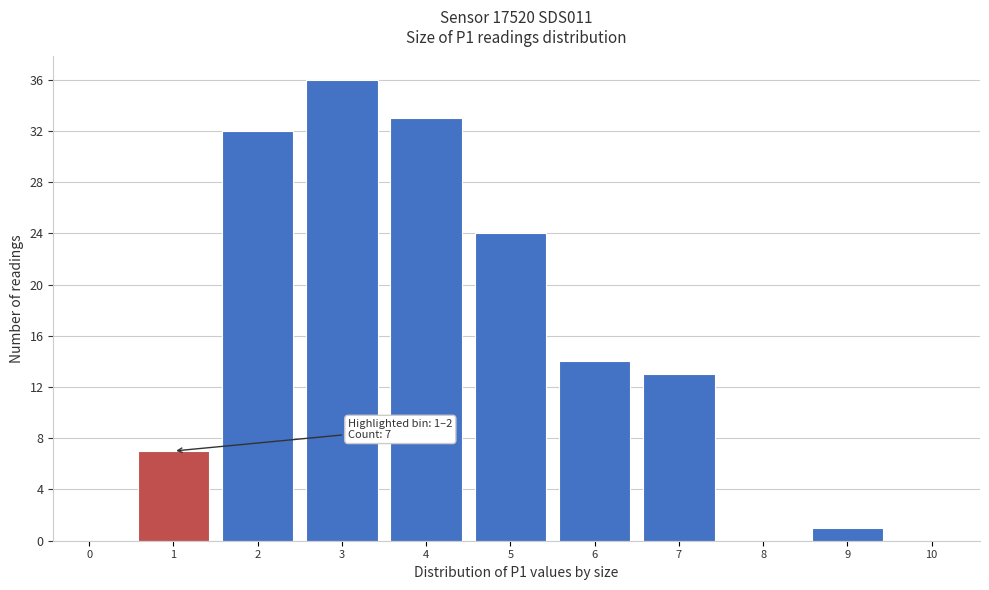

Reading left to right, extract all data points from this chart.

0=0	1=7	2=32	3=36	4=33	5=24	6=14	7=13	8=0	9=1	10=0